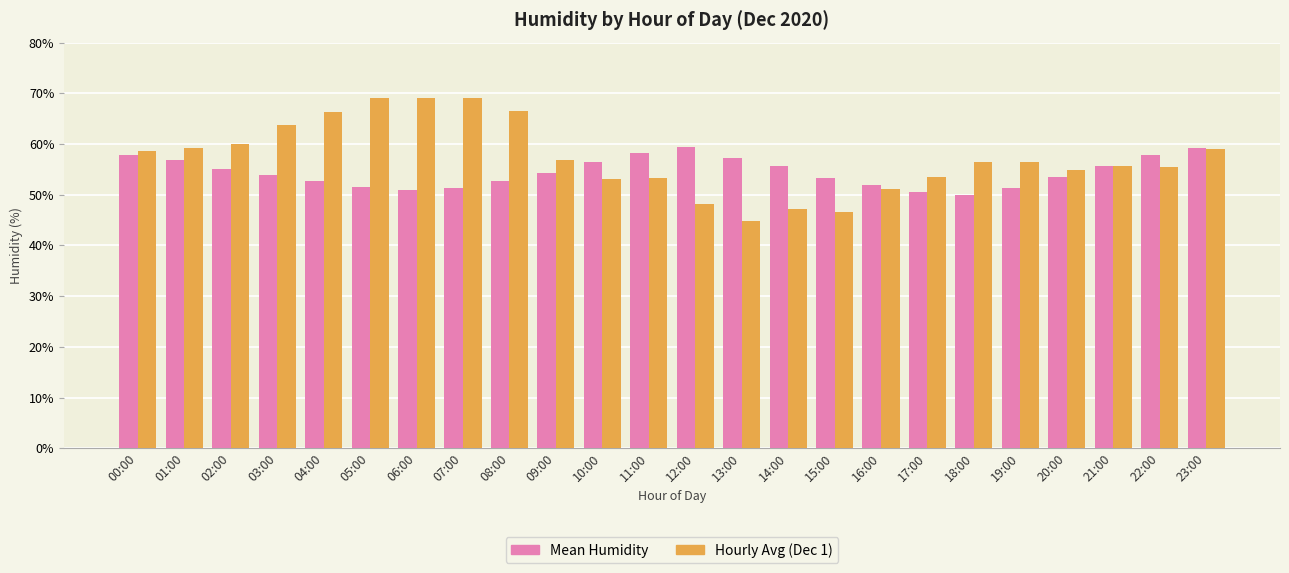

True or false: Mean Humidity has a value of 53.9 at 03:00.

True